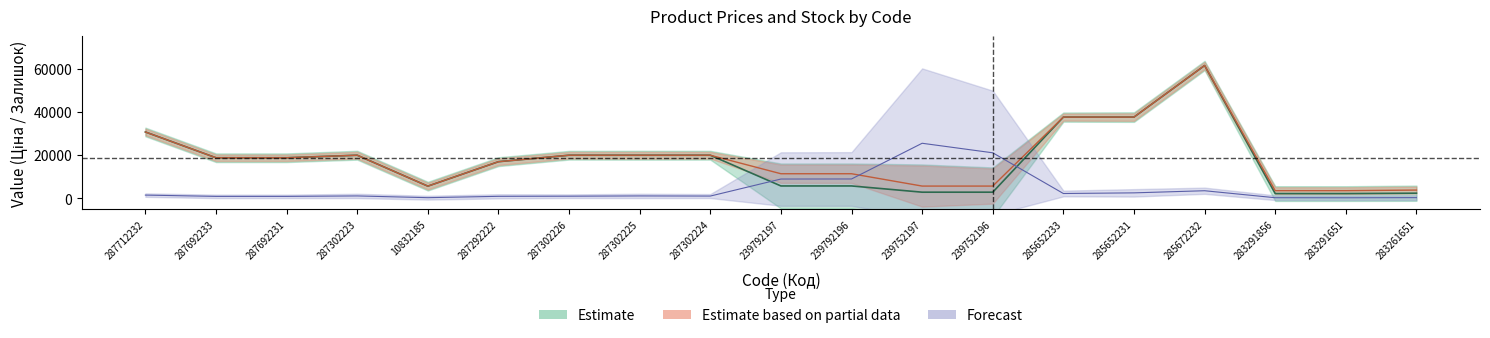

What is the smallest value displayed?

292.0